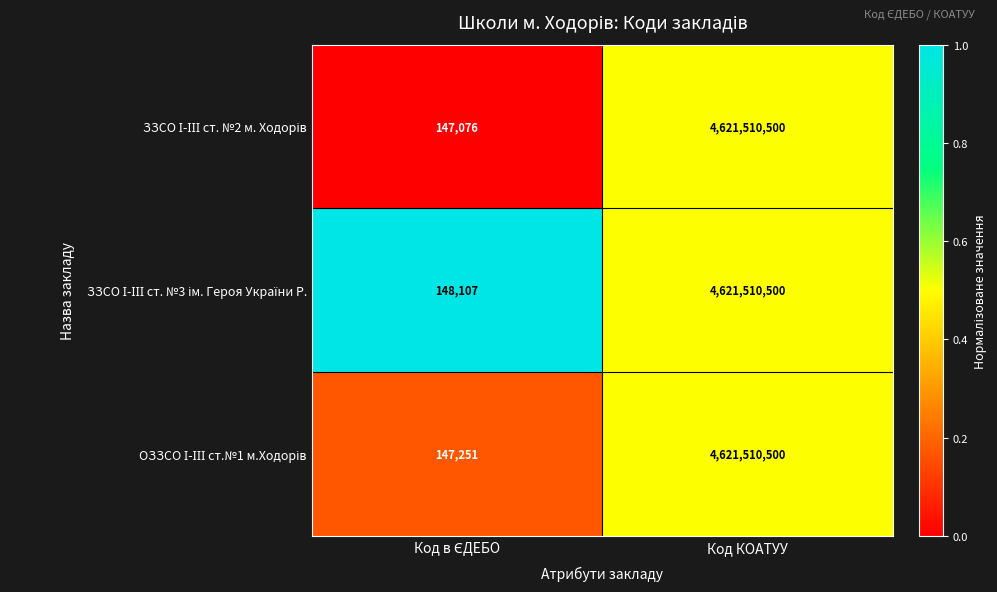

How many categories are shown in the chart?

2